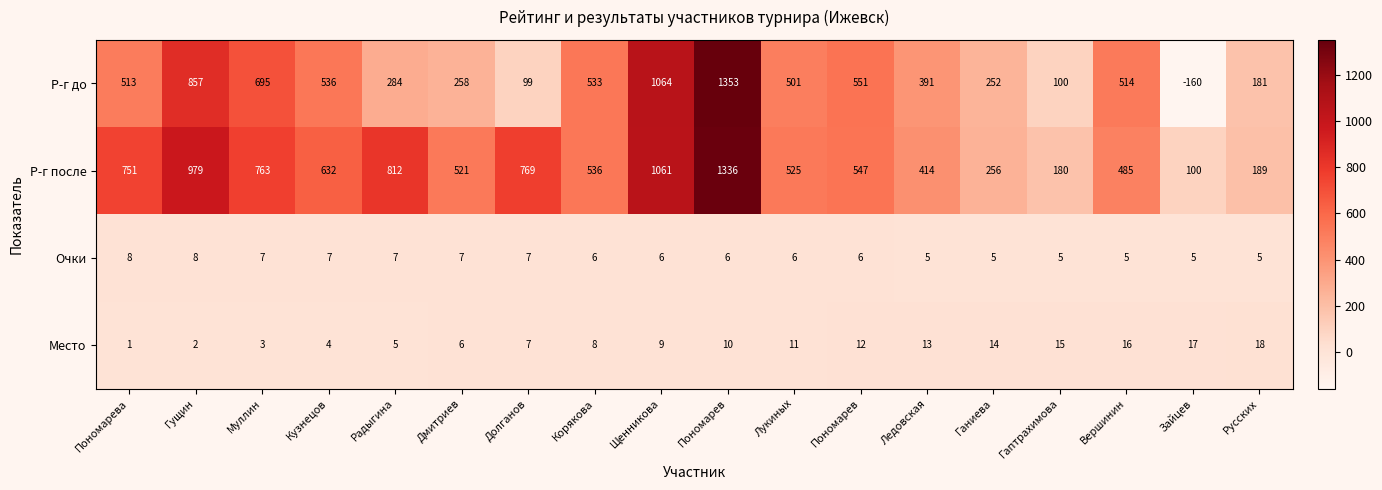

Reading left to right, what are all the values shown in this chart?

Р-г до: Пономарева=513	Гущин=857	Муллин=695	Кузнецов=536	Радыгина=284	Дмитриев=258	Долганов=99	Корякова=533	Щенникова=1064	Пономарев=1353	Лукиных=501	Пономарев=551	Ледовская=391	Ганиева=252	Гаптрахимова=100	Вершинин=514	Зайцев=-160	Русских=181
Р-г после: Пономарева=751	Гущин=979	Муллин=763	Кузнецов=632	Радыгина=812	Дмитриев=521	Долганов=769	Корякова=536	Щенникова=1061	Пономарев=1336	Лукиных=525	Пономарев=547	Ледовская=414	Ганиева=256	Гаптрахимова=180	Вершинин=485	Зайцев=100	Русских=189
Очки: Пономарева=8	Гущин=8	Муллин=7	Кузнецов=7	Радыгина=7	Дмитриев=7	Долганов=7	Корякова=6	Щенникова=6	Пономарев=6	Лукиных=6	Пономарев=6	Ледовская=5	Ганиева=5	Гаптрахимова=5	Вершинин=5	Зайцев=5	Русских=5
Место: Пономарева=1	Гущин=2	Муллин=3	Кузнецов=4	Радыгина=5	Дмитриев=6	Долганов=7	Корякова=8	Щенникова=9	Пономарев=10	Лукиных=11	Пономарев=12	Ледовская=13	Ганиева=14	Гаптрахимова=15	Вершинин=16	Зайцев=17	Русских=18